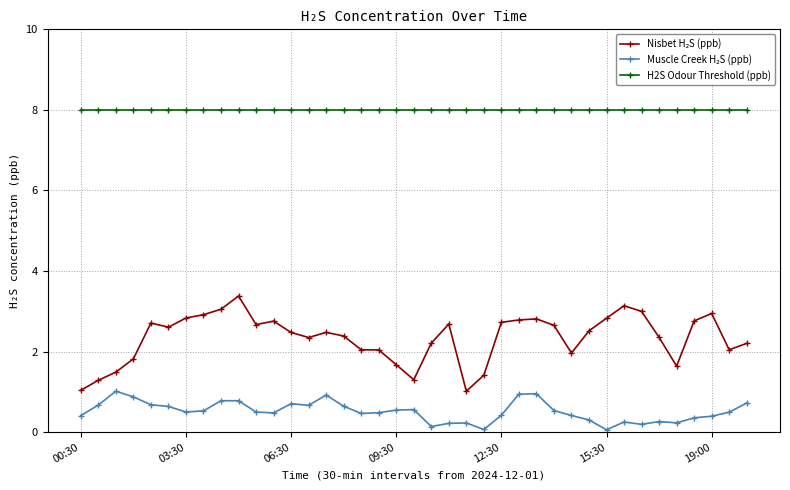

Which series has the largest total across all categories?

H2S Odour Threshold (ppb)